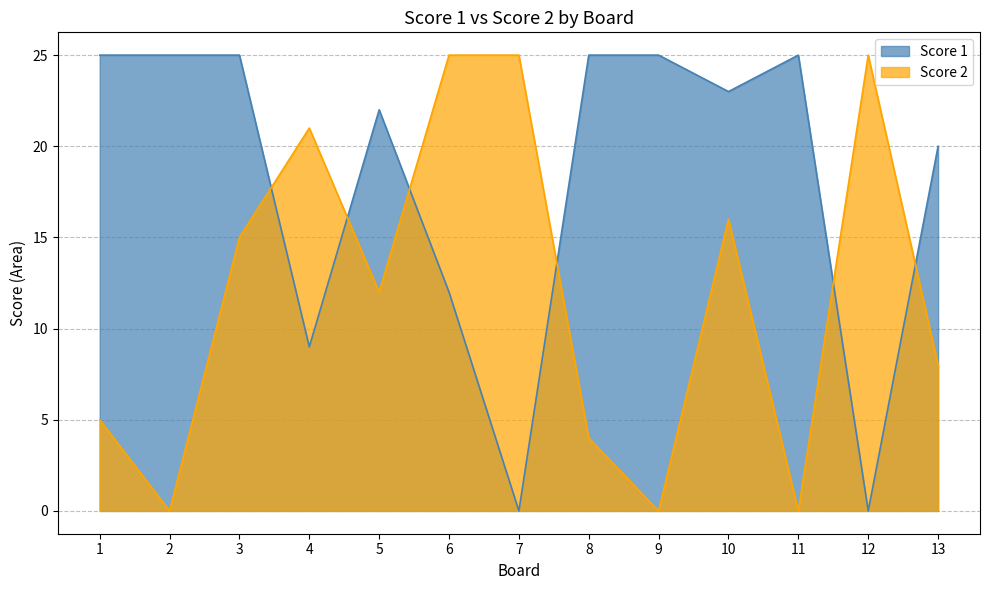

Reading left to right, list all the values displayed in this chart.

Score 1: 25	25	25	9	22	12	0	25	25	23	25	0	20
Score 2: 5	0	15	21	12	25	25	4	0	16	0	25	8